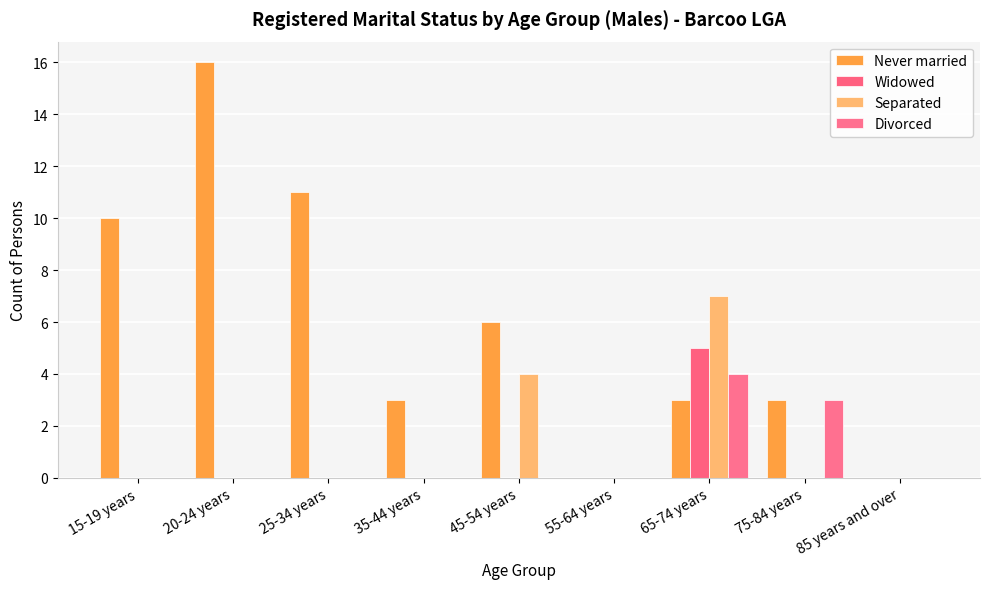

True or false: Separated has a value of 5 at 65-74 years.

False